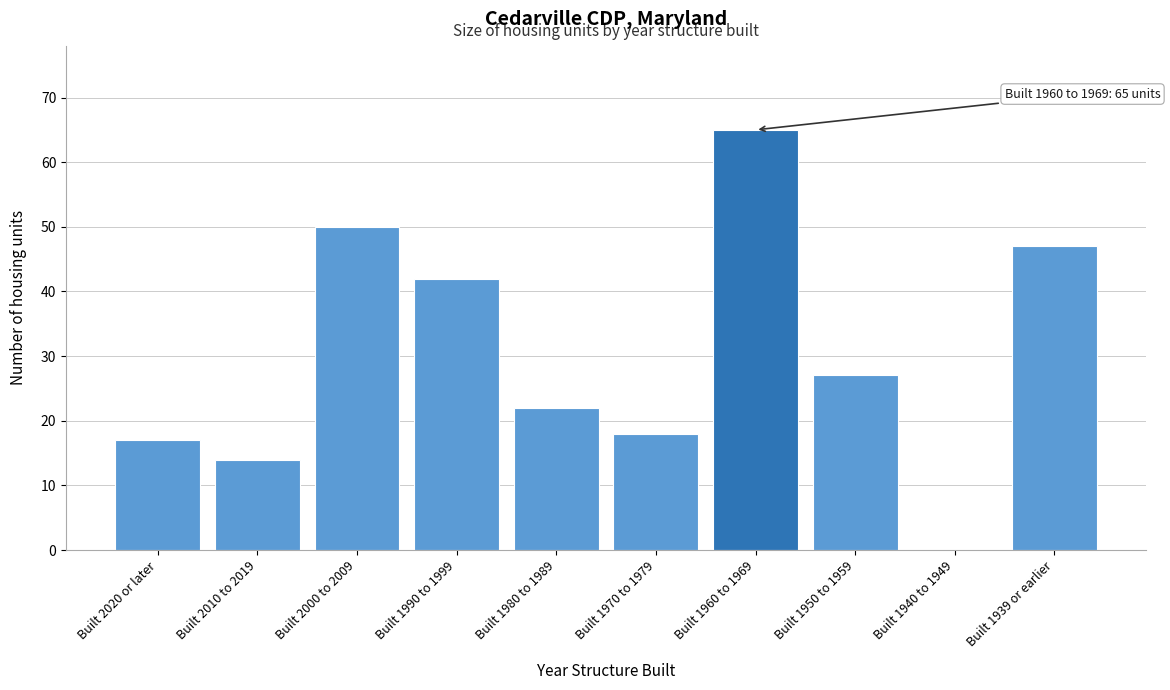

Reading left to right, transcribe all the data shown in this chart.

Built 2020 or later=17	Built 2010 to 2019=14	Built 2000 to 2009=50	Built 1990 to 1999=42	Built 1980 to 1989=22	Built 1970 to 1979=18	Built 1960 to 1969=65	Built 1950 to 1959=27	Built 1940 to 1949=0	Built 1939 or earlier=47